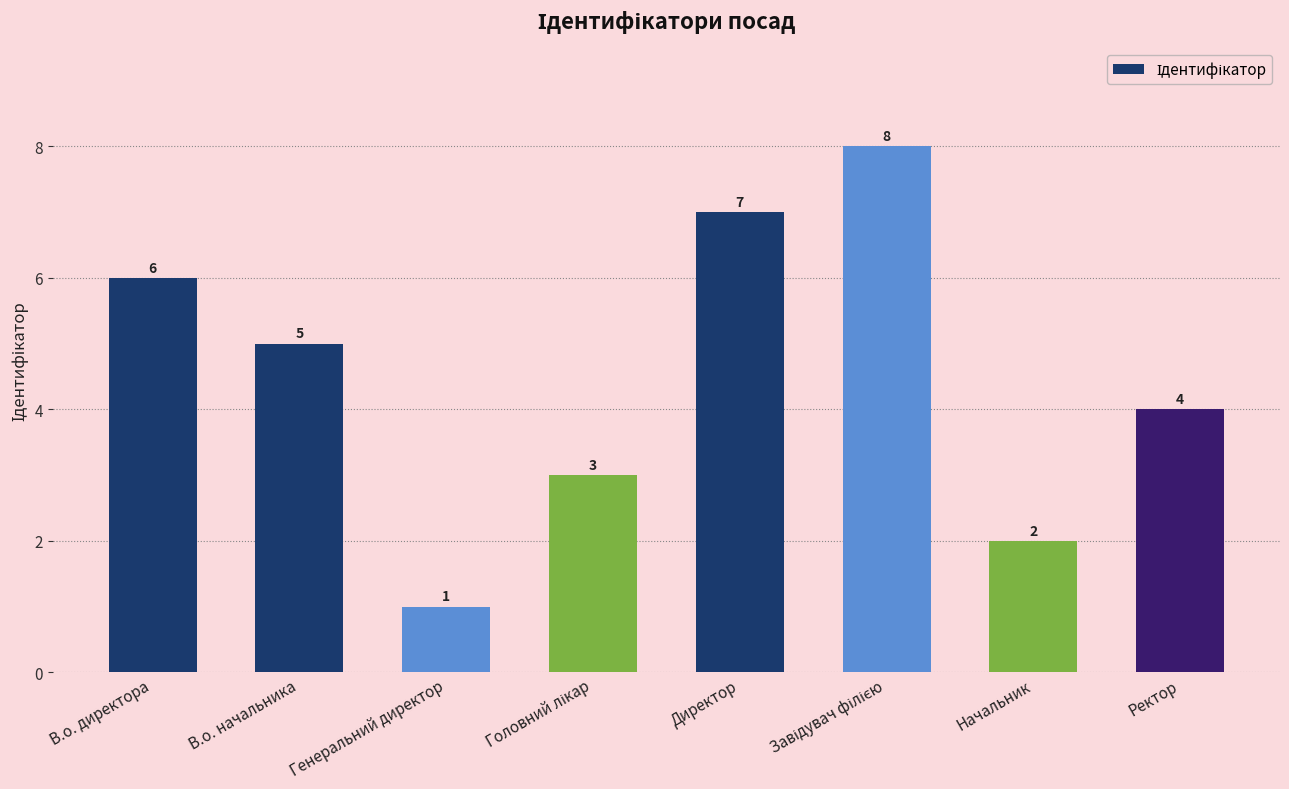

What is the smallest value displayed?

1